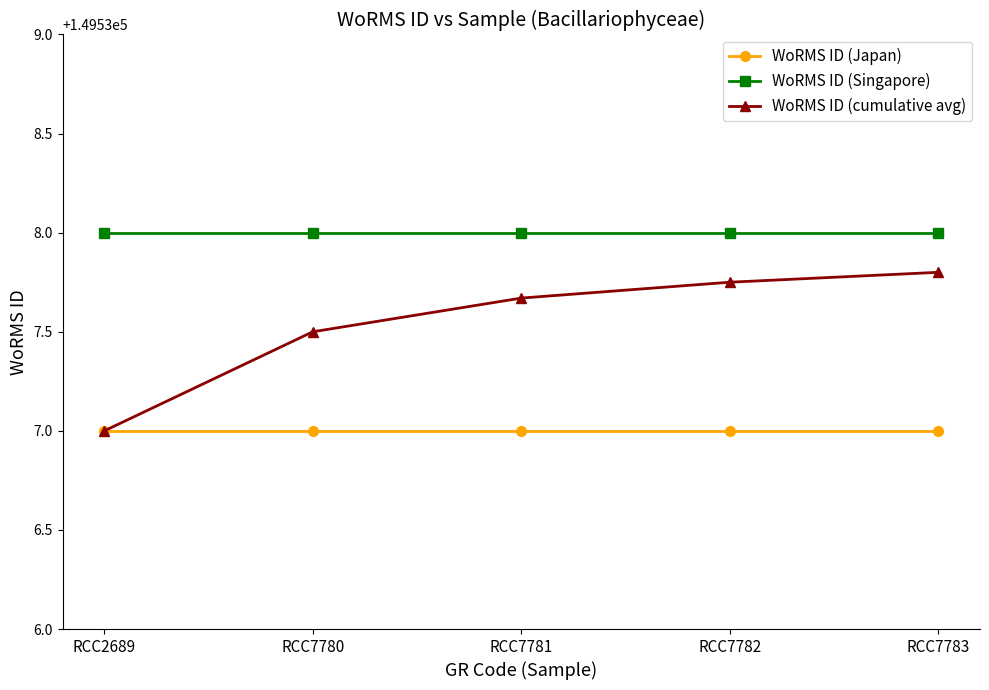

How many lines are shown in the chart?

3